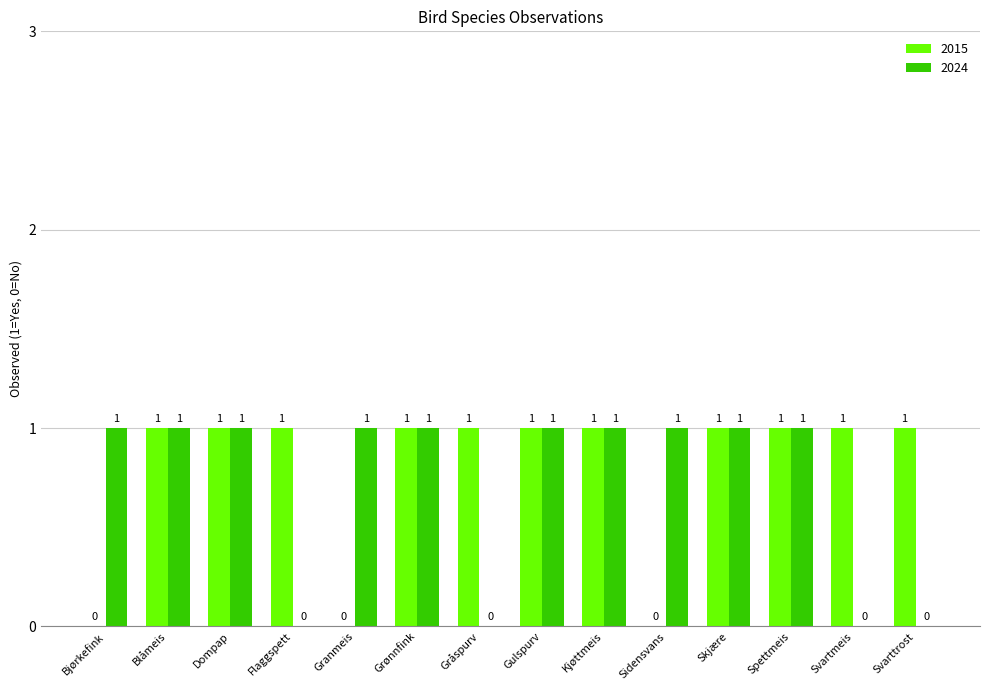

The value of 2024 at Gulspurv is 0. True or false?

False